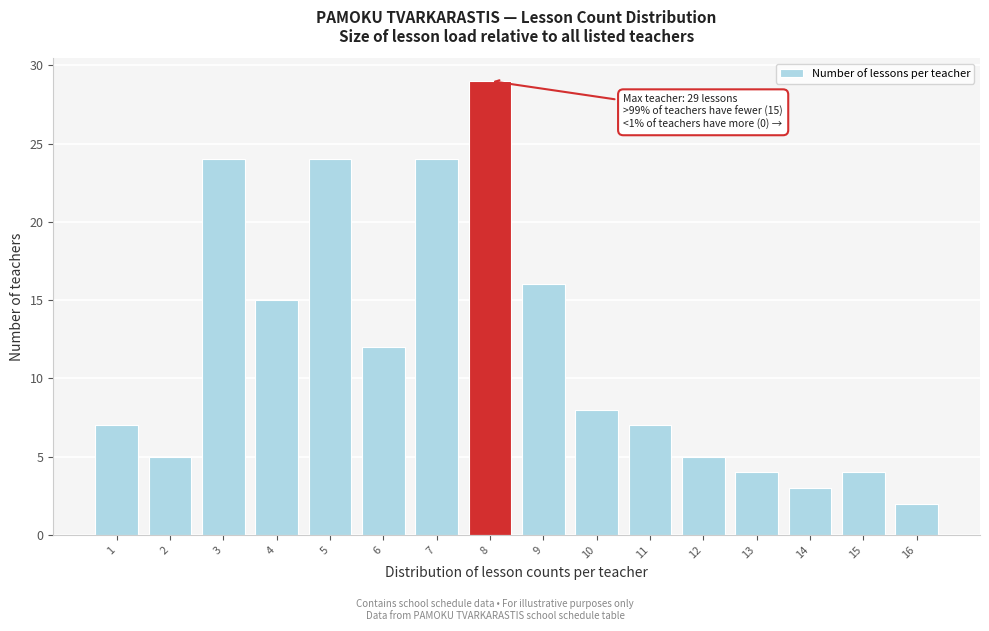

Reading left to right, list all the values displayed in this chart.

7	5	24	15	24	12	24	29	16	8	7	5	4	3	4	2